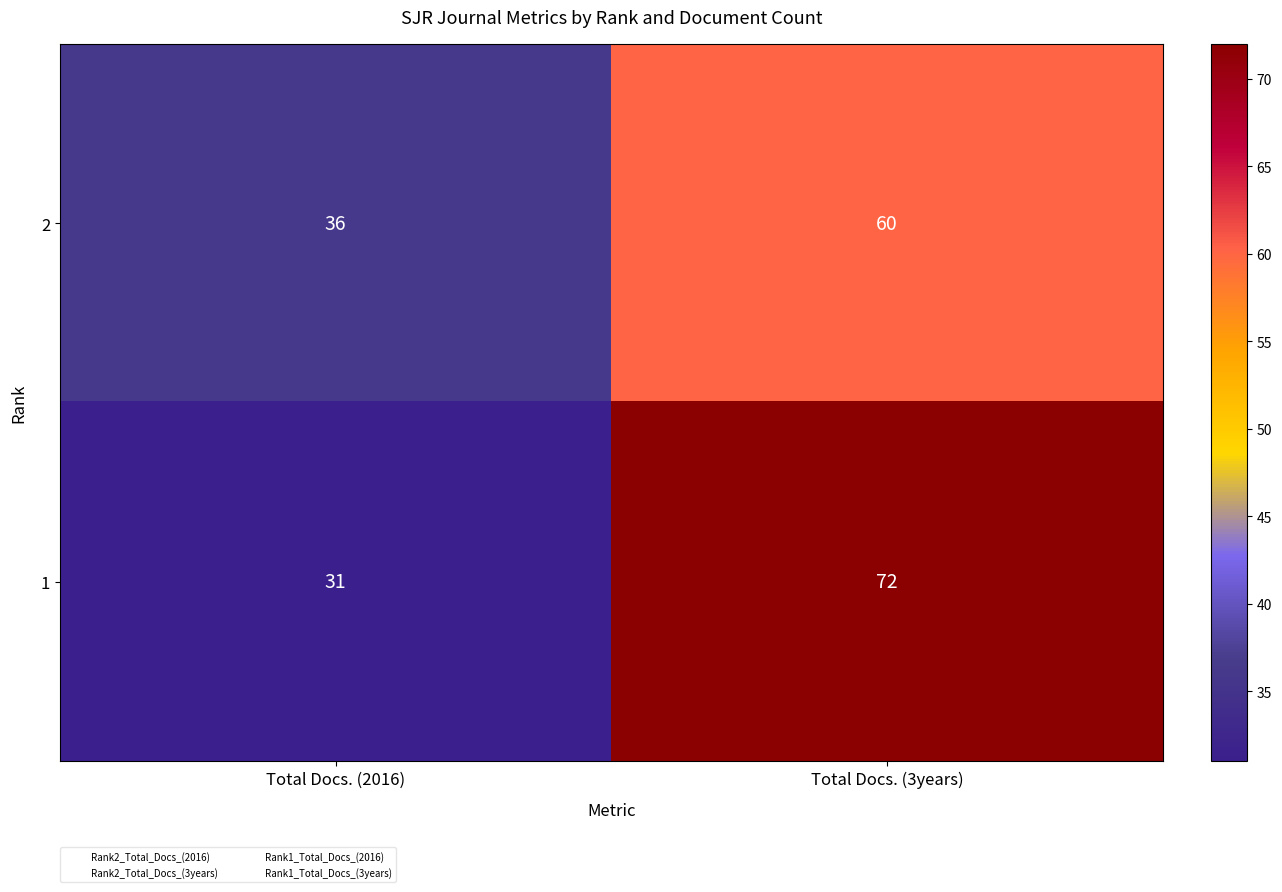

Reading left to right, transcribe all the data shown in this chart.

2: 36	60
1: 31	72